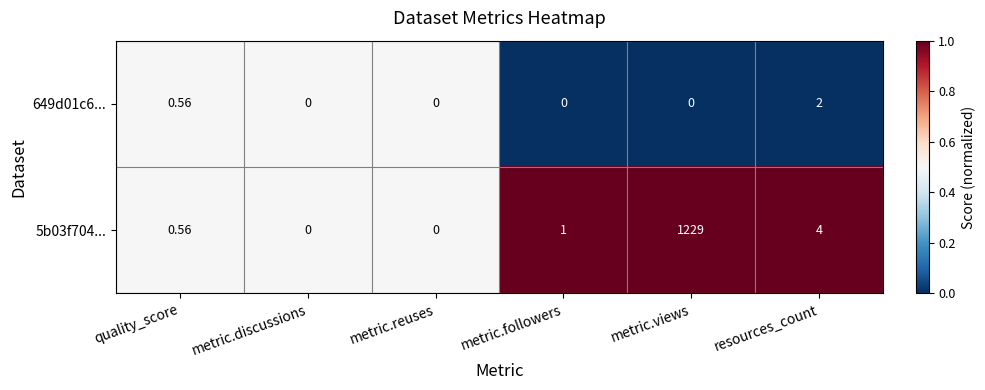

Which category has the highest value across all series?

metric.views